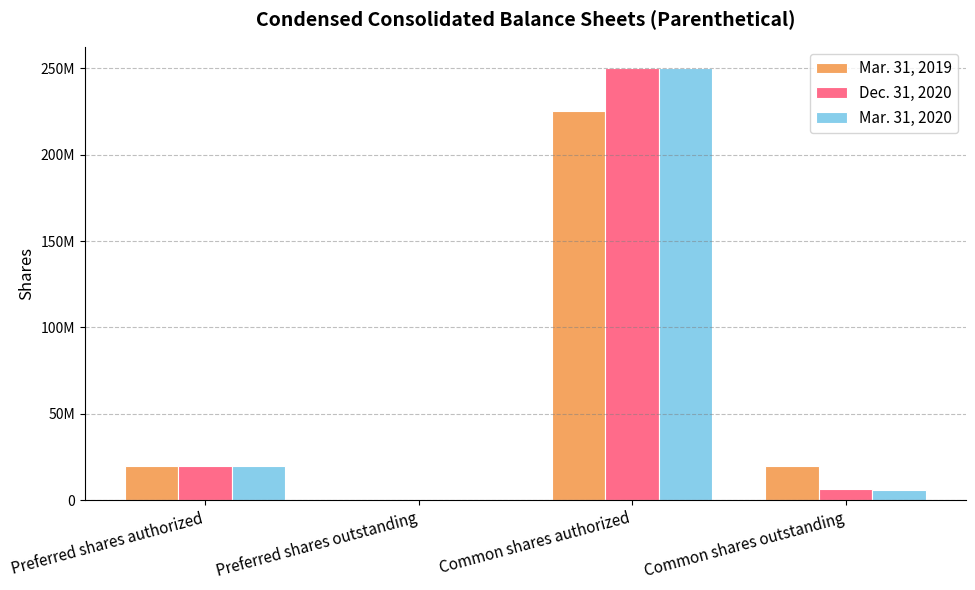

At which category is the sum across all series the highest?

Common shares authorized